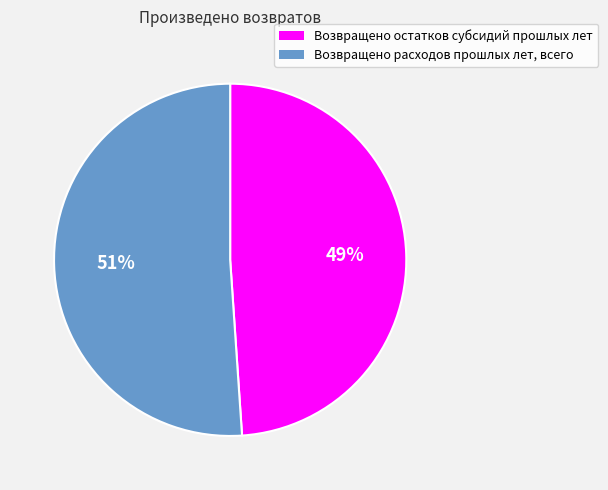

Is it true that Возвращено расходов прошлых лет, всего is 62% of the pie?

False